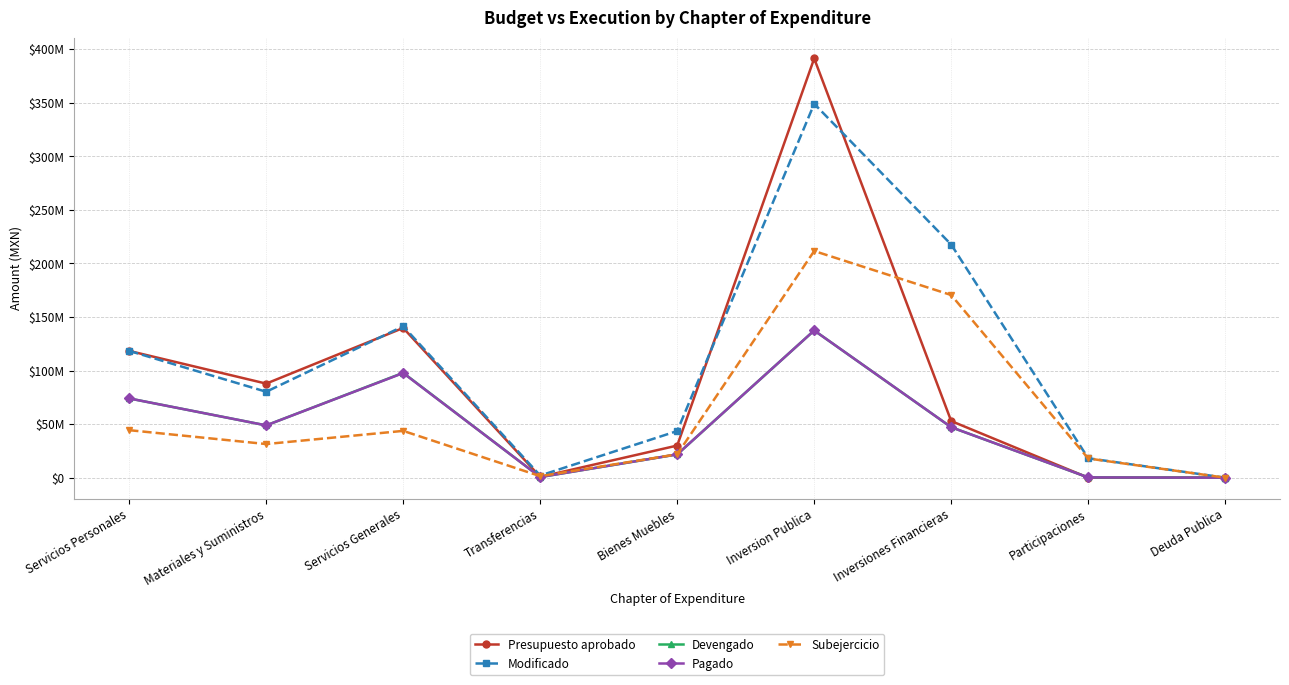

How many interior local peaks does the Presupuesto aprobado series have?

2